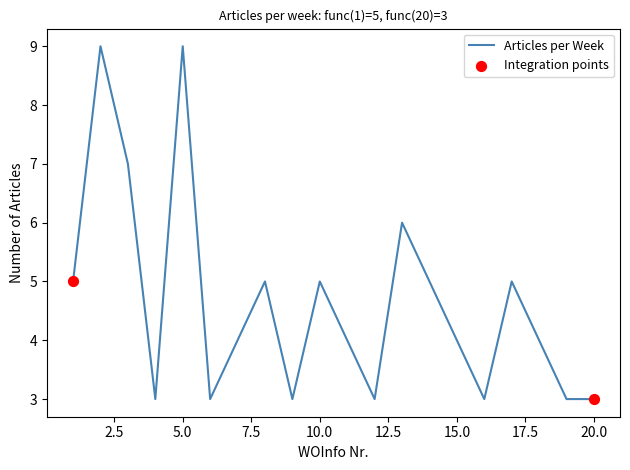

What is the difference between the maximum and minimum values?

6